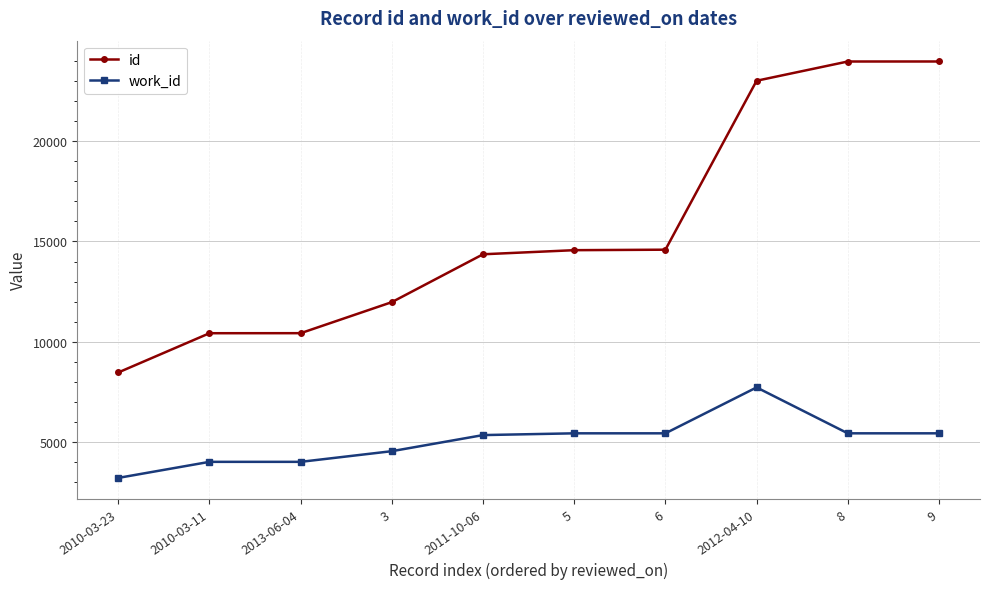

Which label corresponds to the smallest value in the chart?

2010-03-23